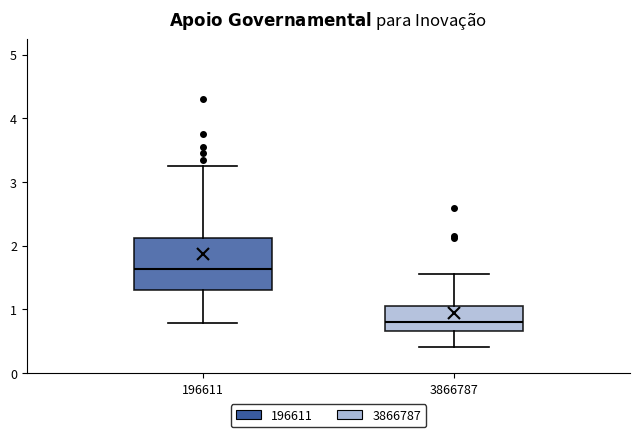

Reading left to right, read every box against the y-axis: the position of its median line, the range the box covers, and the ends of its whiskers. The values are not printed on the chart, so give them approximately, as read against the axis.

196611: median 1.6, box 1.3 to 2.1, whiskers 0.8 to 3.2
3866787: median 0.8, box 0.7 to 1.1, whiskers 0.4 to 1.5